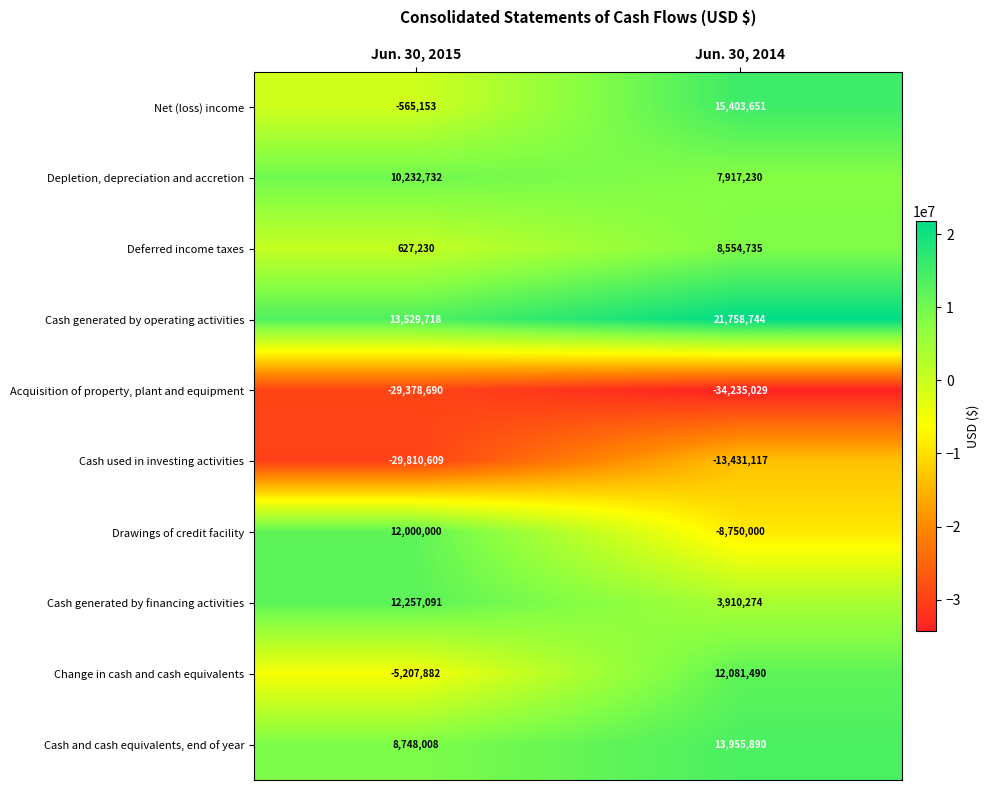

At which label is Cash used in investing activities closest to -21620863?

Jun. 30, 2015